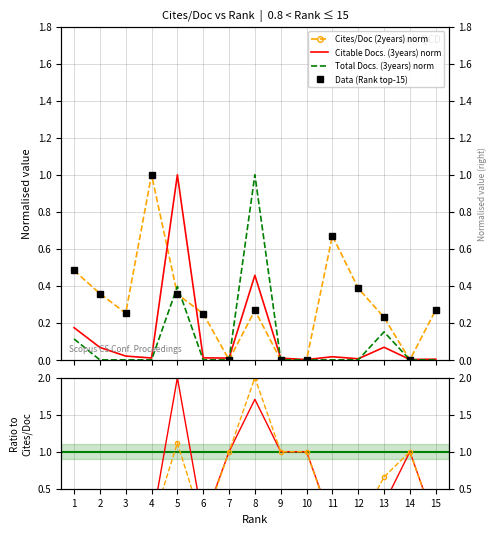

What is the value of the Cites / Doc. (2years) point at the 6th from the left?

0.2